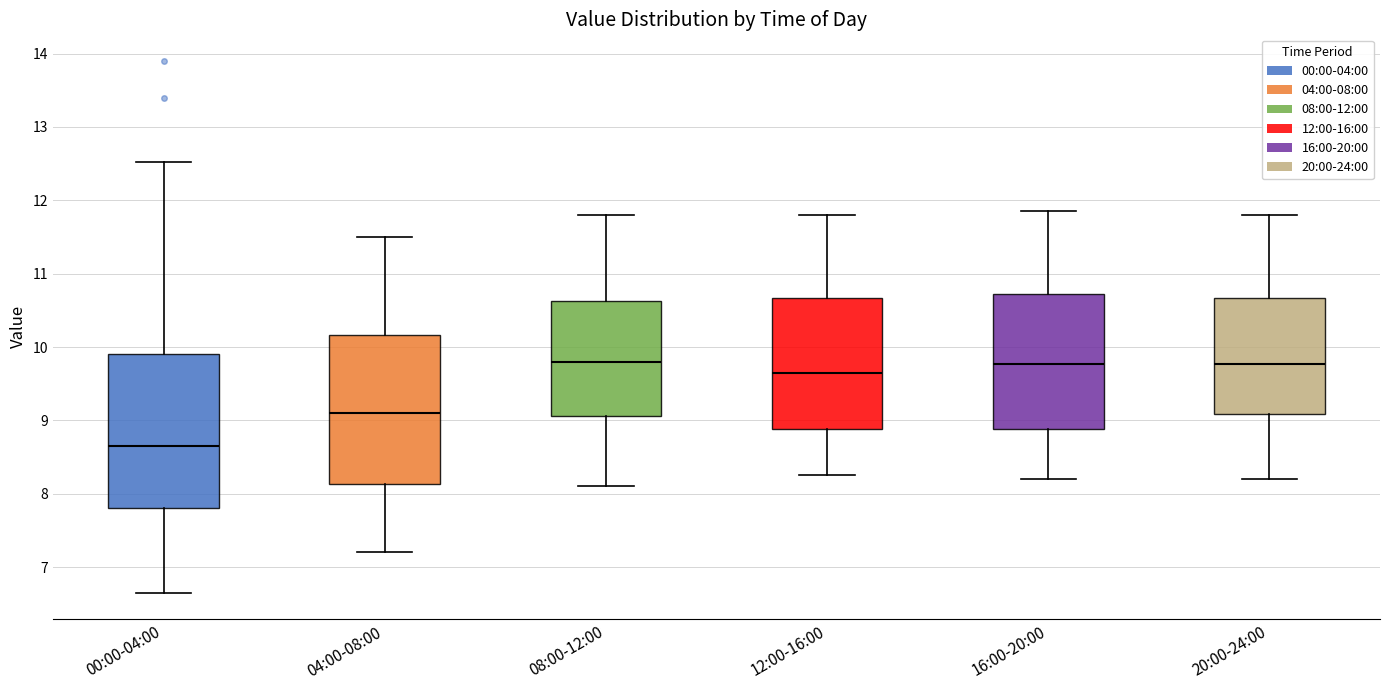

Reading left to right, read every box against the y-axis: the position of its median line, the range the box covers, and the ends of its whiskers. The values are not printed on the chart, so give them approximately, as read against the axis.

00:00-04:00: median 8.7, box 7.8 to 9.9, whiskers 6.7 to 12.5
04:00-08:00: median 9.1, box 8.1 to 10.2, whiskers 7.2 to 11.5
08:00-12:00: median 9.8, box 9.1 to 10.6, whiskers 8.1 to 11.8
12:00-16:00: median 9.7, box 8.9 to 10.7, whiskers 8.3 to 11.8
16:00-20:00: median 9.8, box 8.9 to 10.7, whiskers 8.2 to 11.9
20:00-24:00: median 9.8, box 9.1 to 10.7, whiskers 8.2 to 11.8